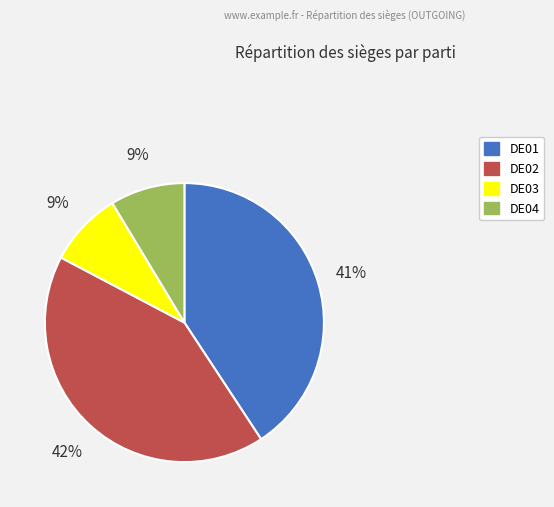

Is DE02 the majority of the pie?

No